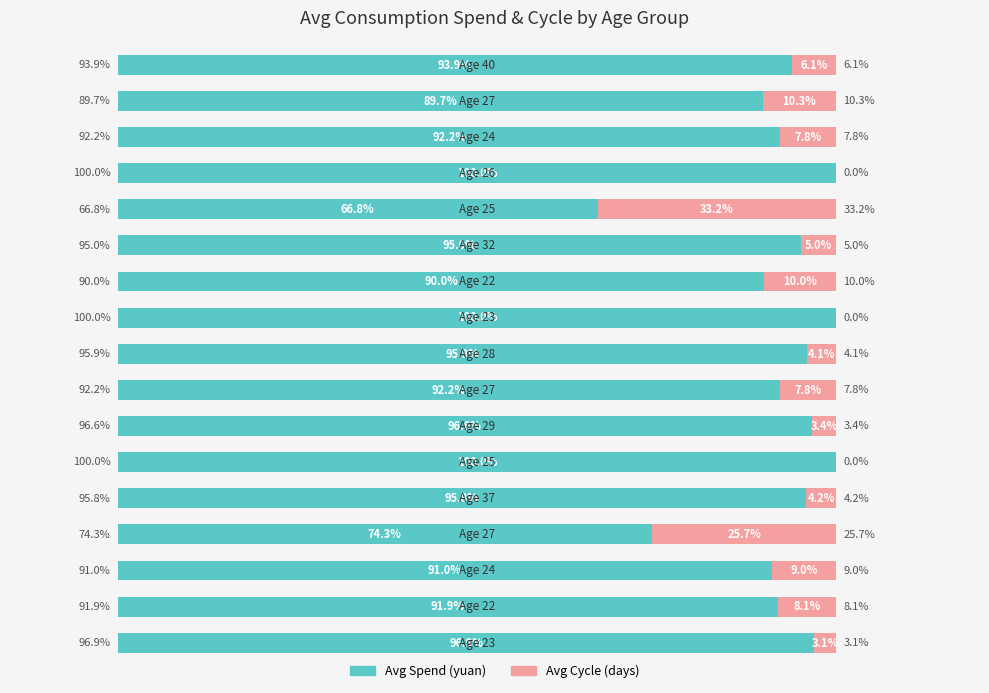

What is the value of the Avg Spend bar at the 13th from the left?

66.8